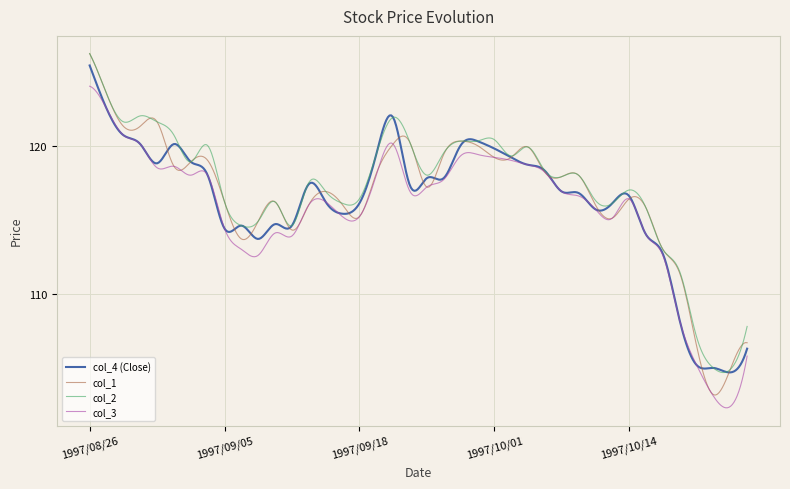

How many lines are shown in the chart?

4